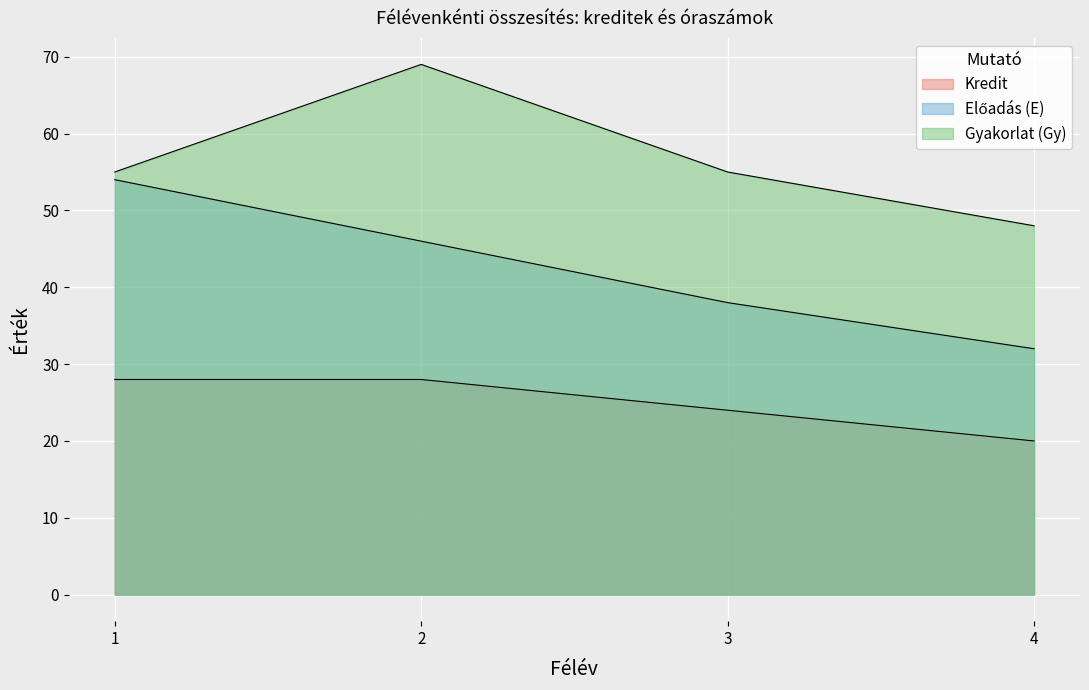

True or false: Gyakorlat (Gy) and Előadás (E) cross at least once.

False